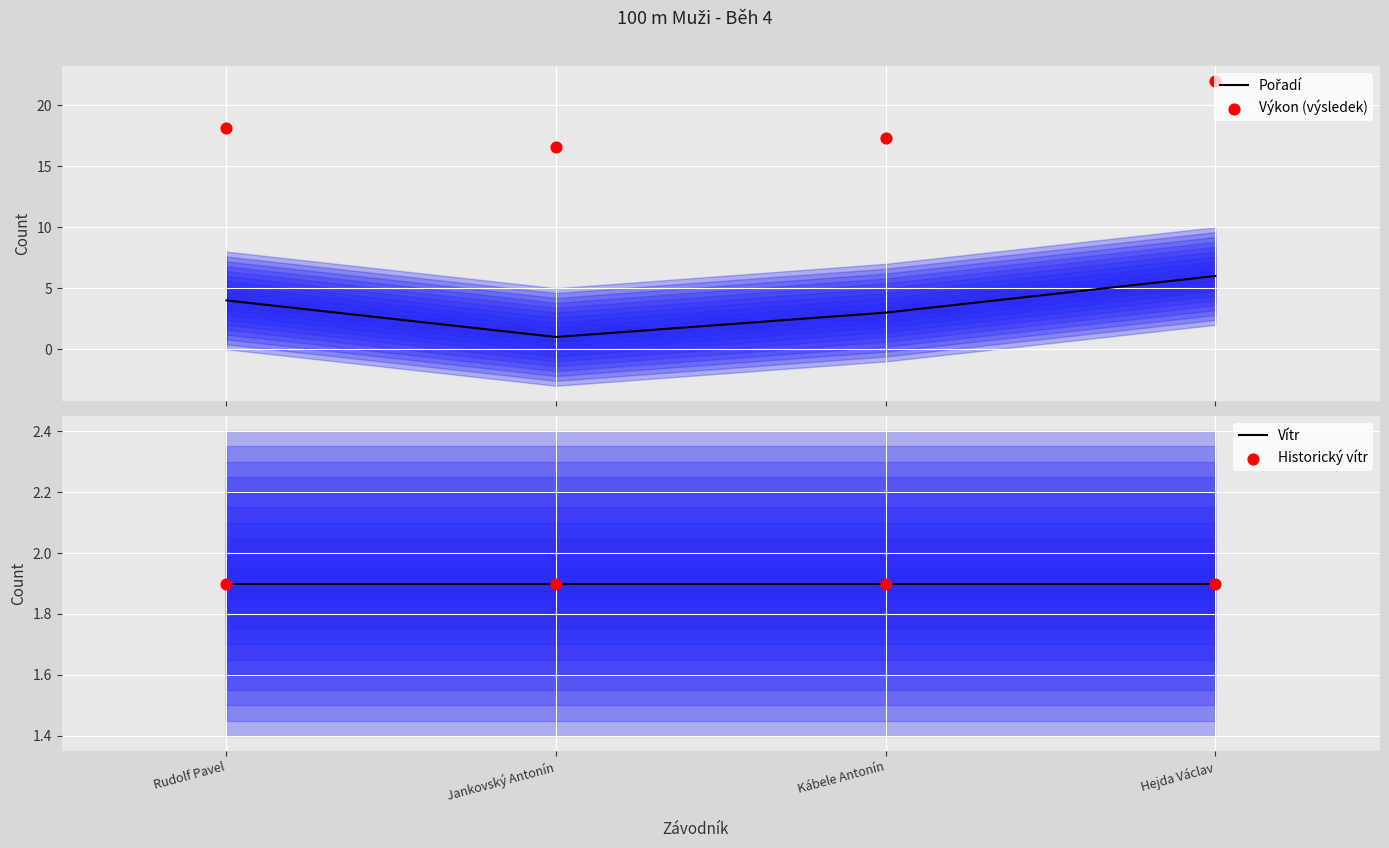

Is the value of Historický vítr at Jankovský Antonín greater than the value of Výkon (výsledek) at Kábele Antonín?

No